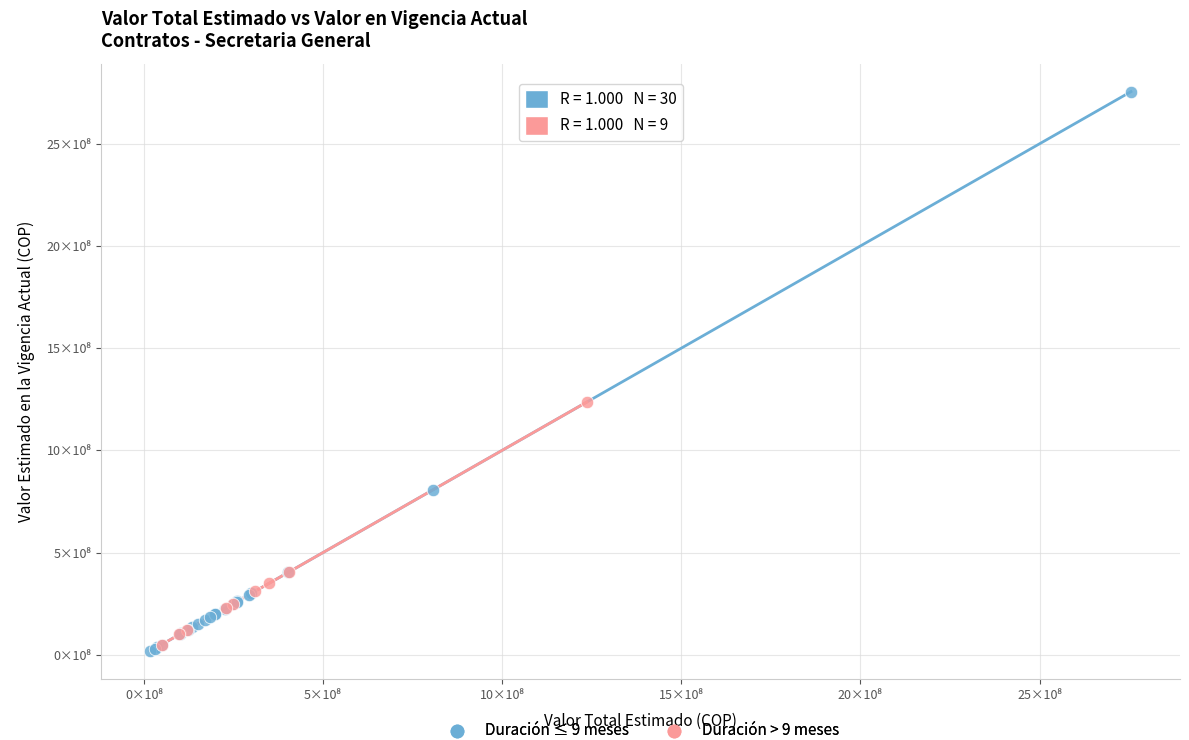

What are all the series names shown in the legend?

Duración ≤ 9 meses, Duración > 9 meses